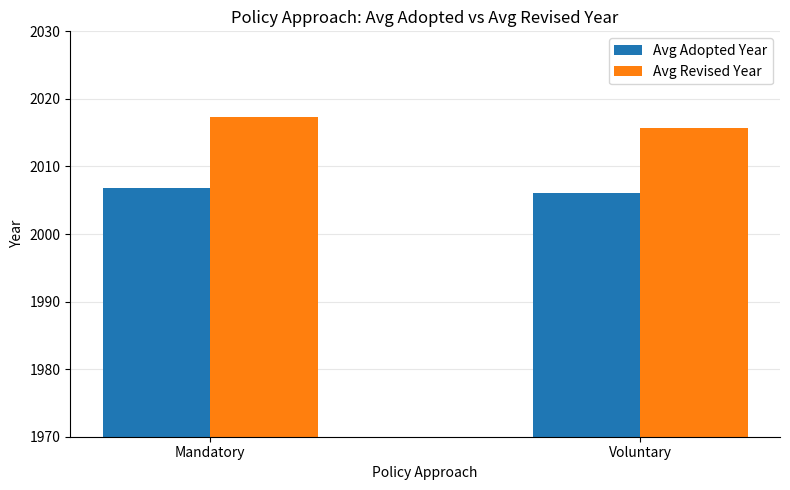

List the series in order of their overall mean, lowest first.

Avg Adopted Year, Avg Revised Year